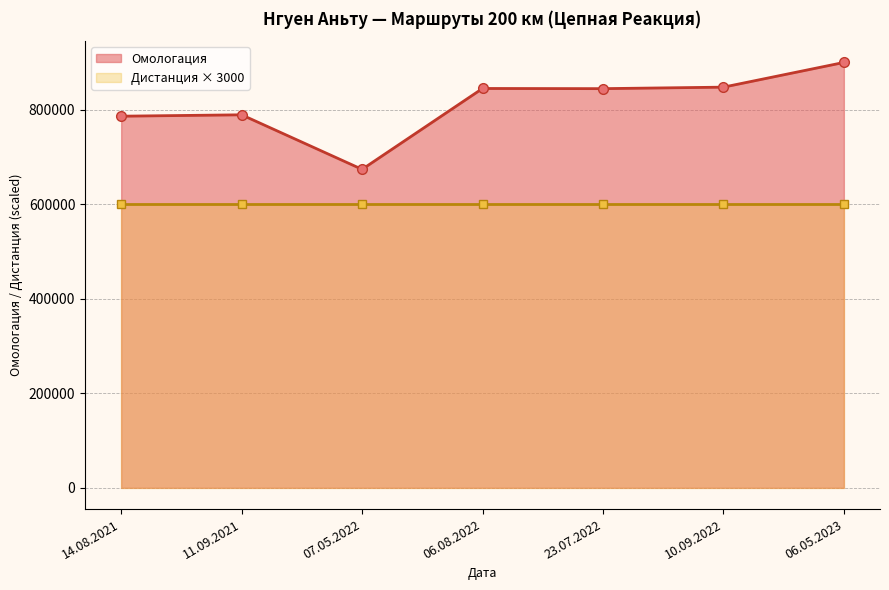

What is the label of the 5th point from the right?

07.05.2022